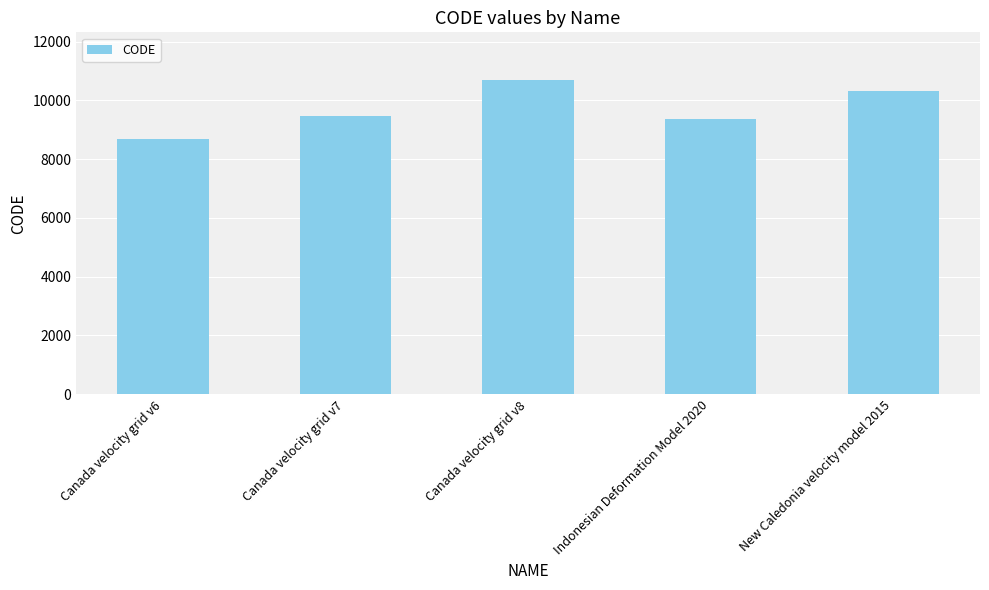

What position from the left is Indonesian Deformation Model 2020?

4